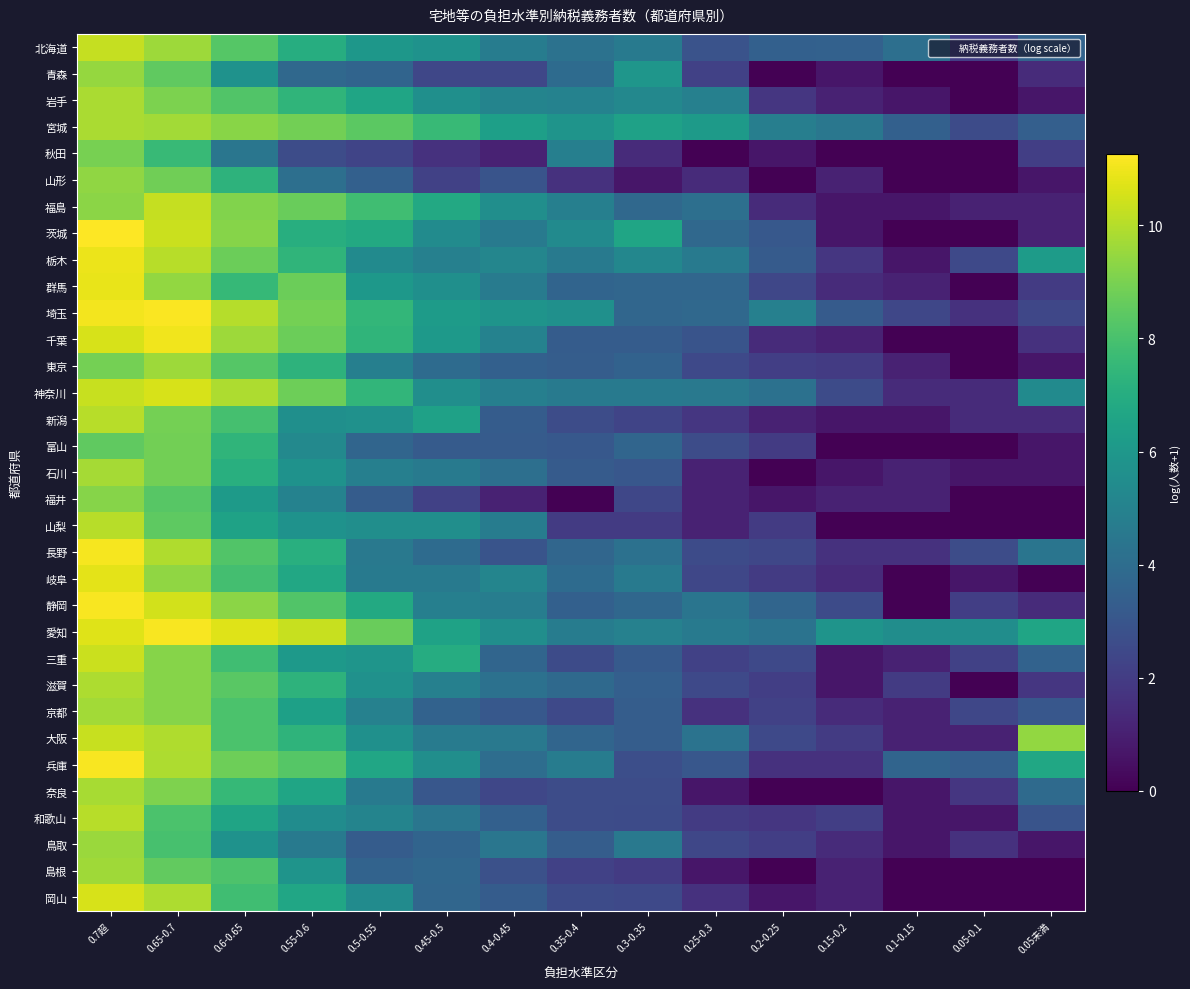

Which category has the highest value across all series?

0.7超